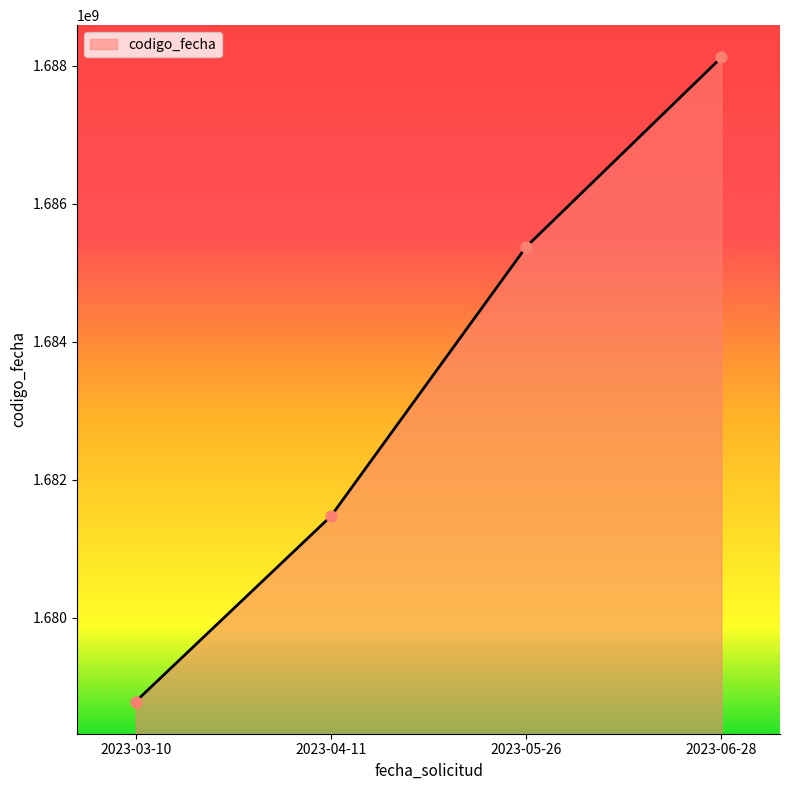

Approximately how many times larger is the value at 2023-04-11 compared to 2023-05-26?

1.0